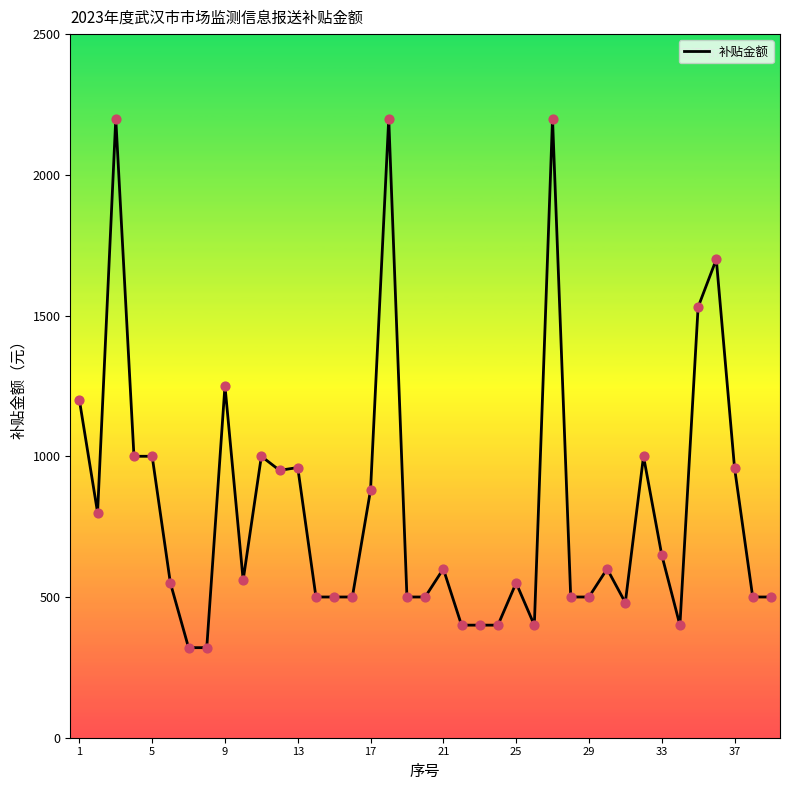

What is the smallest value displayed?

320